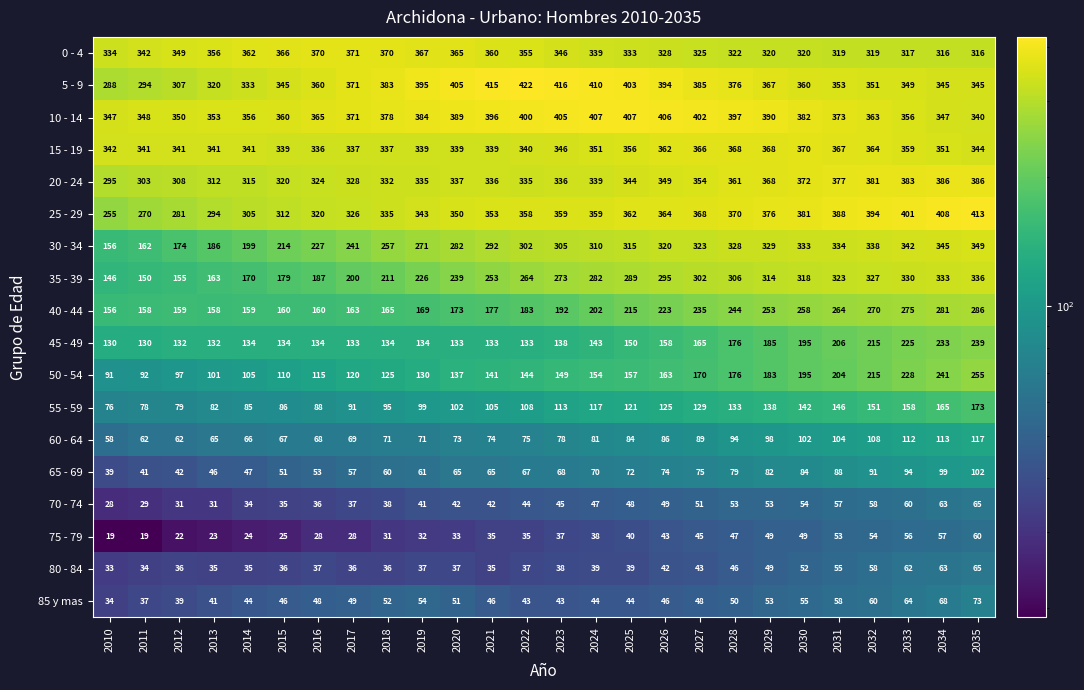

What is the difference between the second highest and minimum values in the 65 - 69 series?

60